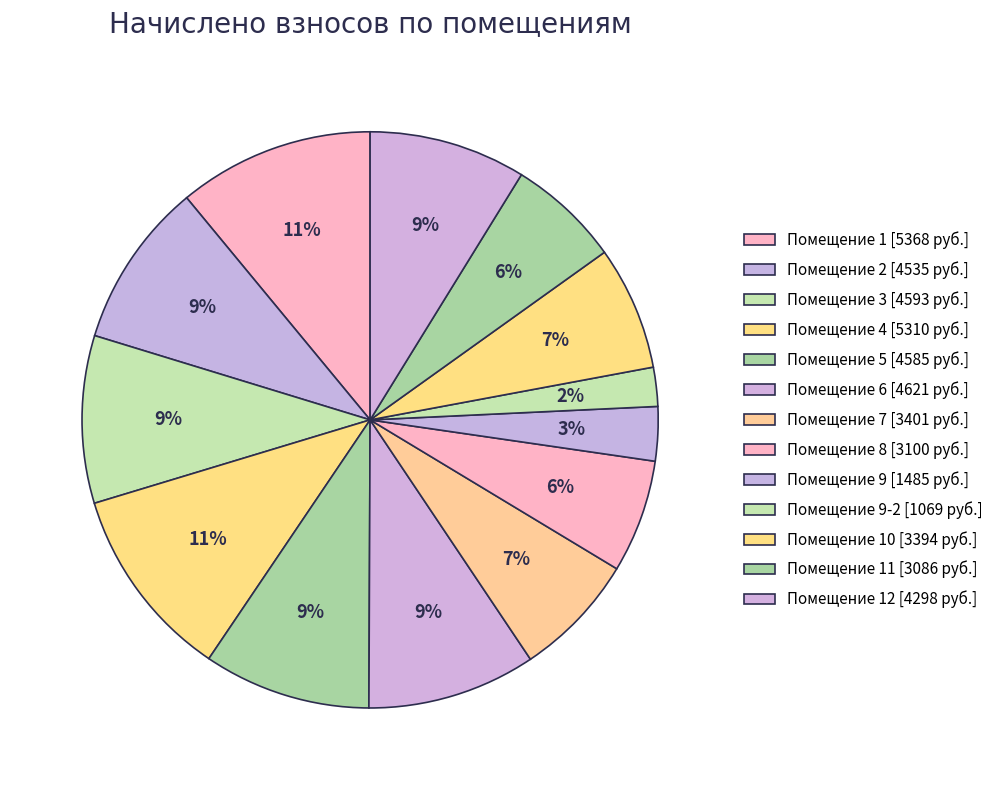

How many slices are in this pie chart?

13